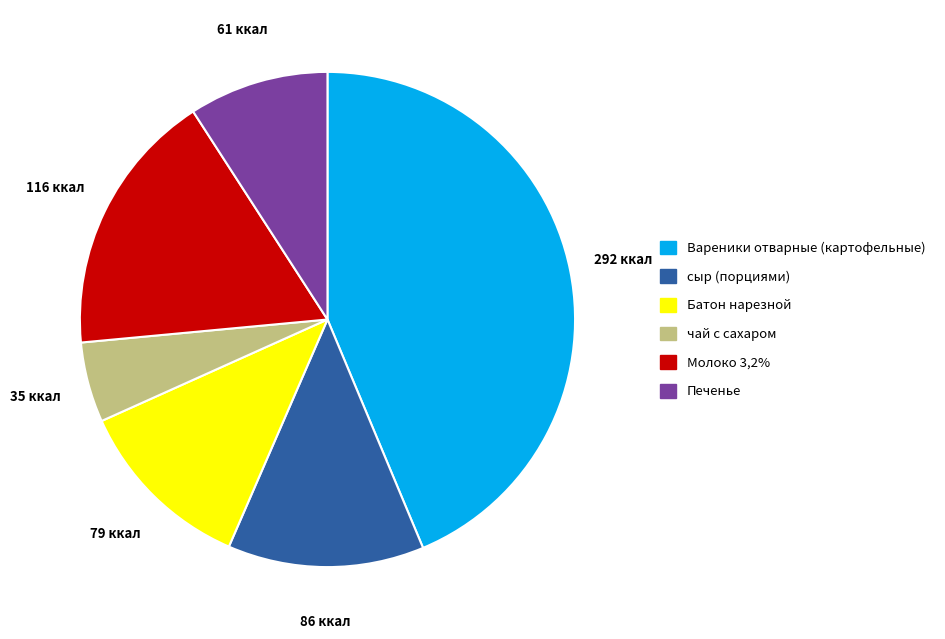

Is the sum of чай с сахаром and Молоко 3,2% greater than half?

No